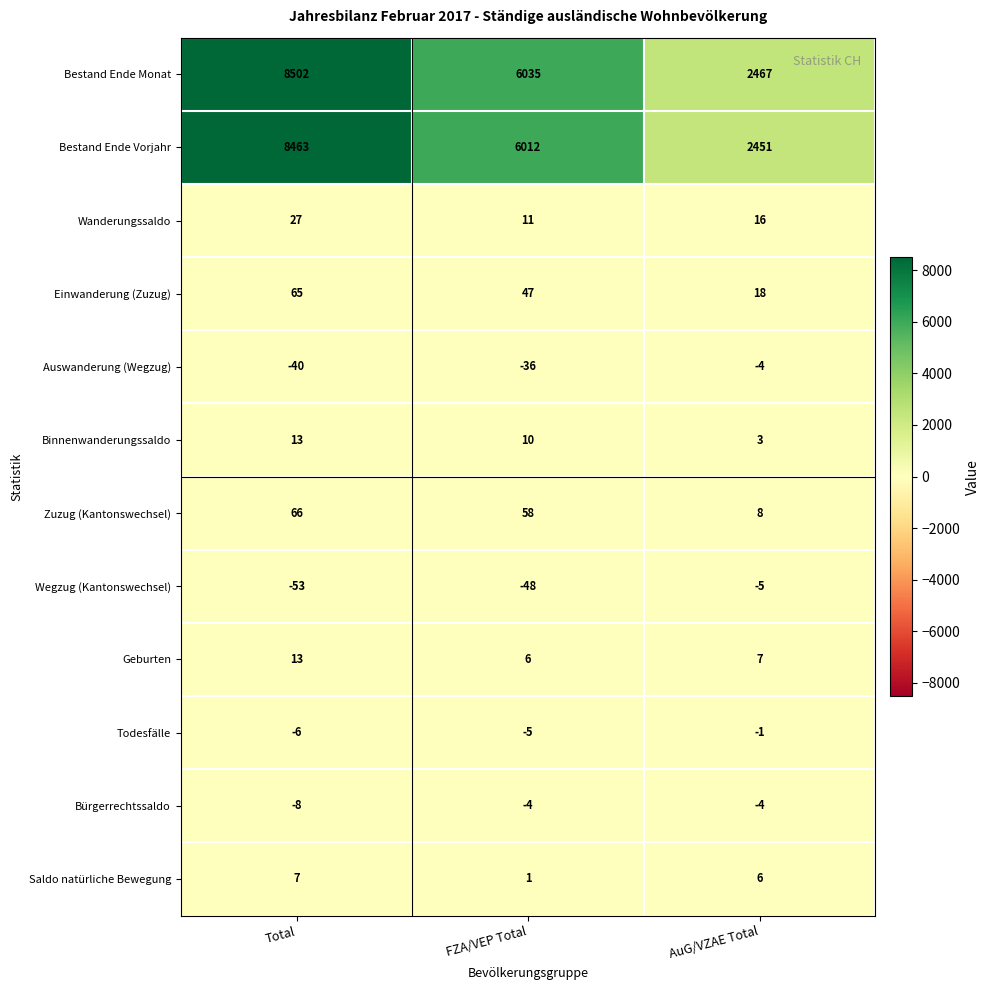

At how many categories does at least one series exceed 7923?

1